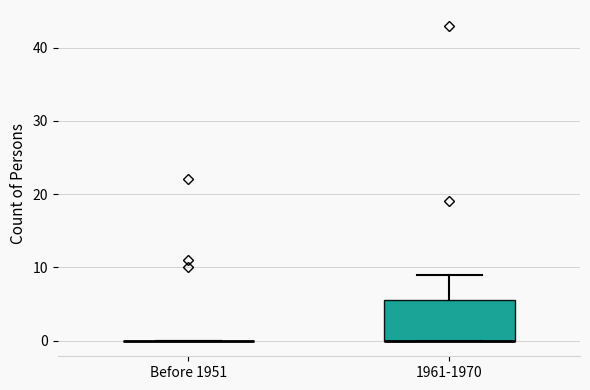

Reading left to right, read every box against the y-axis: the position of its median line, the range the box covers, and the ends of its whiskers. The values are not printed on the chart, so give them approximately, as read against the axis.

Before 1951: box collapsed to a line at 0, whiskers 0 to 0
1961-1970: median 0 (drawn on the box's lower edge), box 0 to 6, whiskers 0 to 9